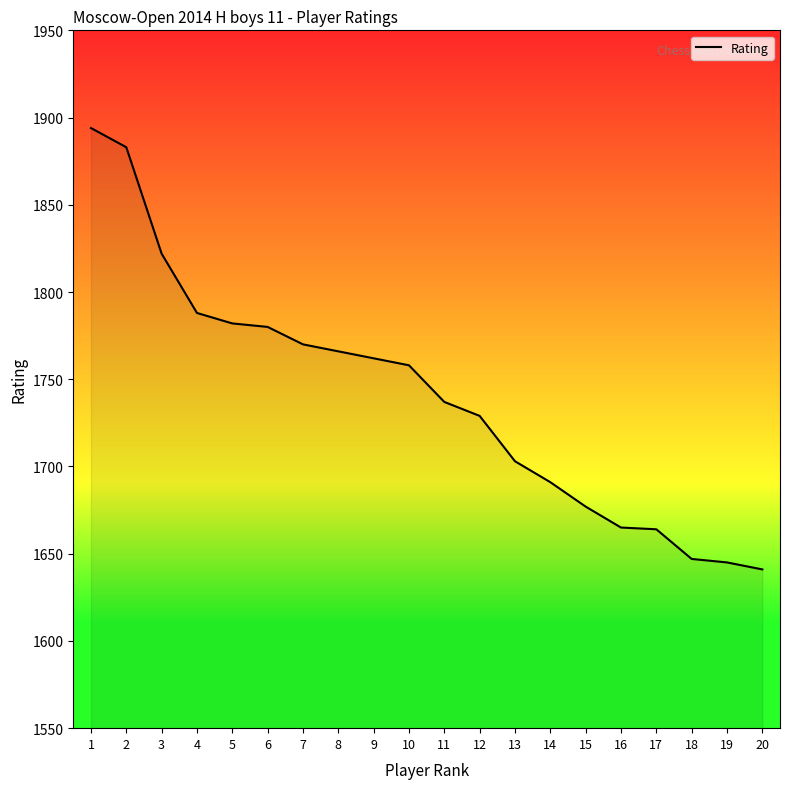

What is the difference between the maximum and minimum values?

253